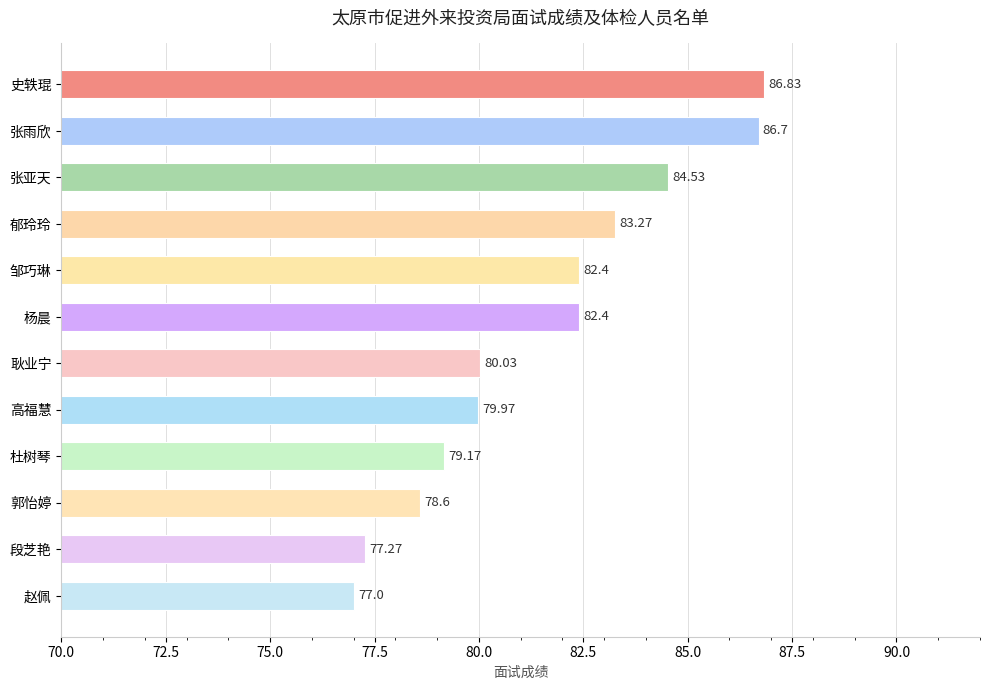

Which category has the highest value across all series?

史轶琨